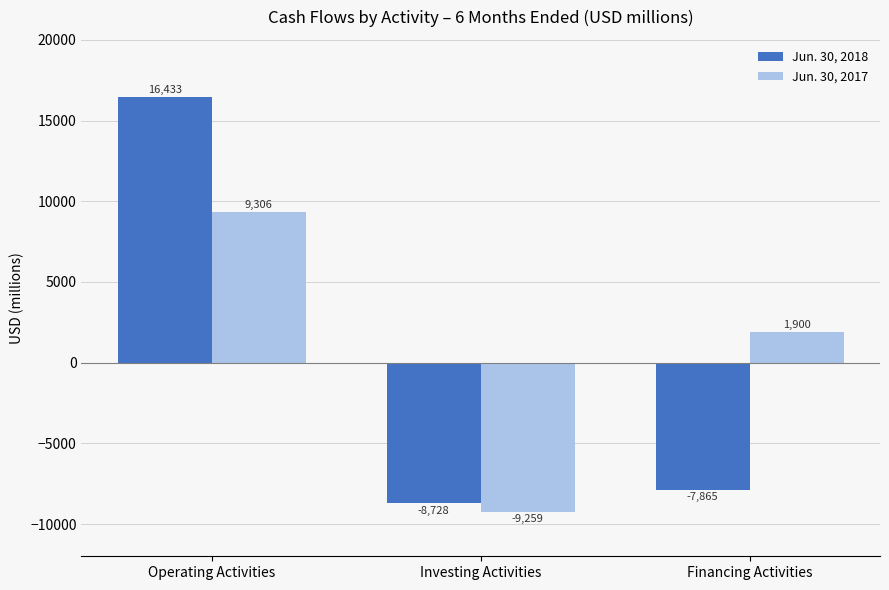

Reading left to right, transcribe all the data shown in this chart.

Jun. 30, 2018: Operating Activities=16433	Investing Activities=-8728	Financing Activities=-7865
Jun. 30, 2017: Operating Activities=9306	Investing Activities=-9259	Financing Activities=1900